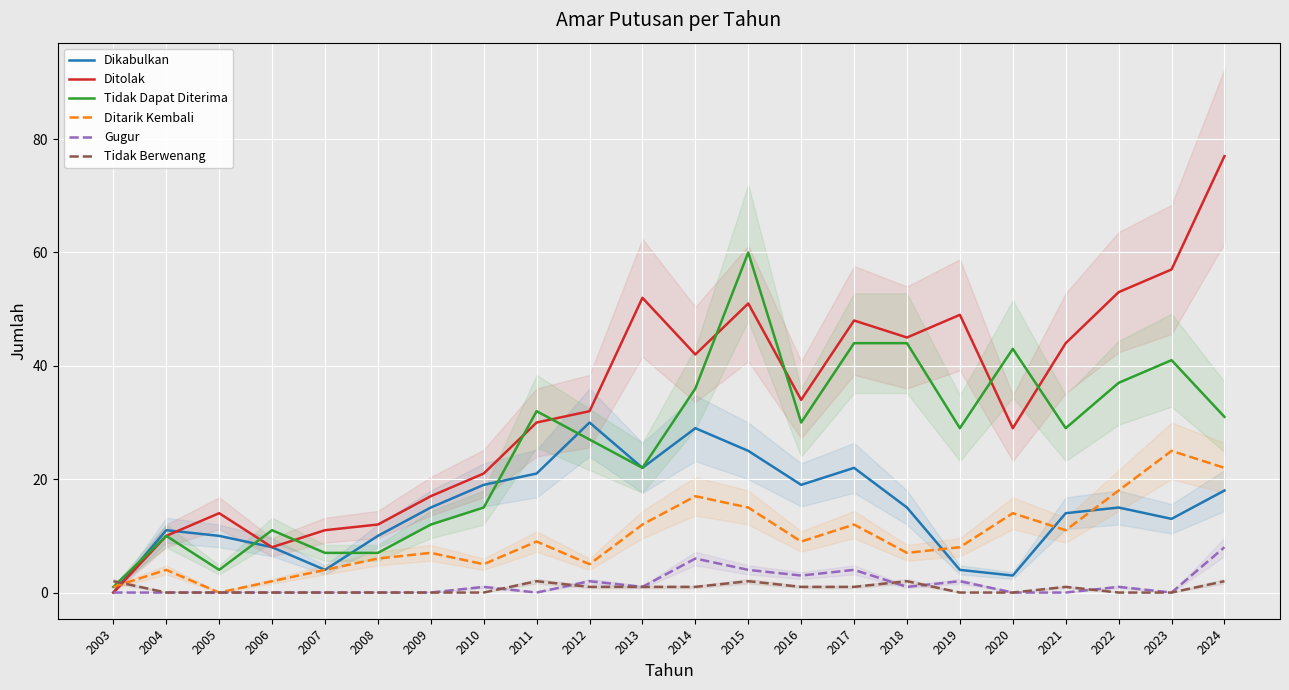

What is the highest value of the Gugur series?

8